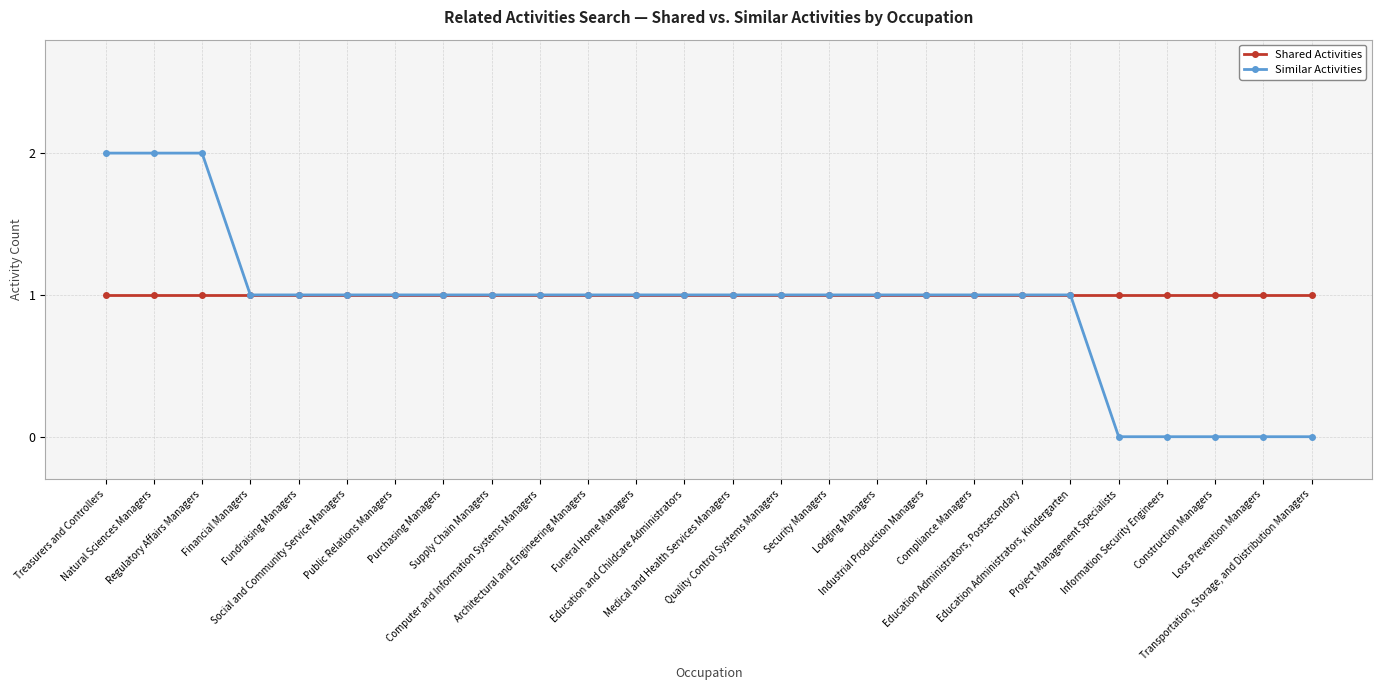

How many lines are shown in the chart?

2